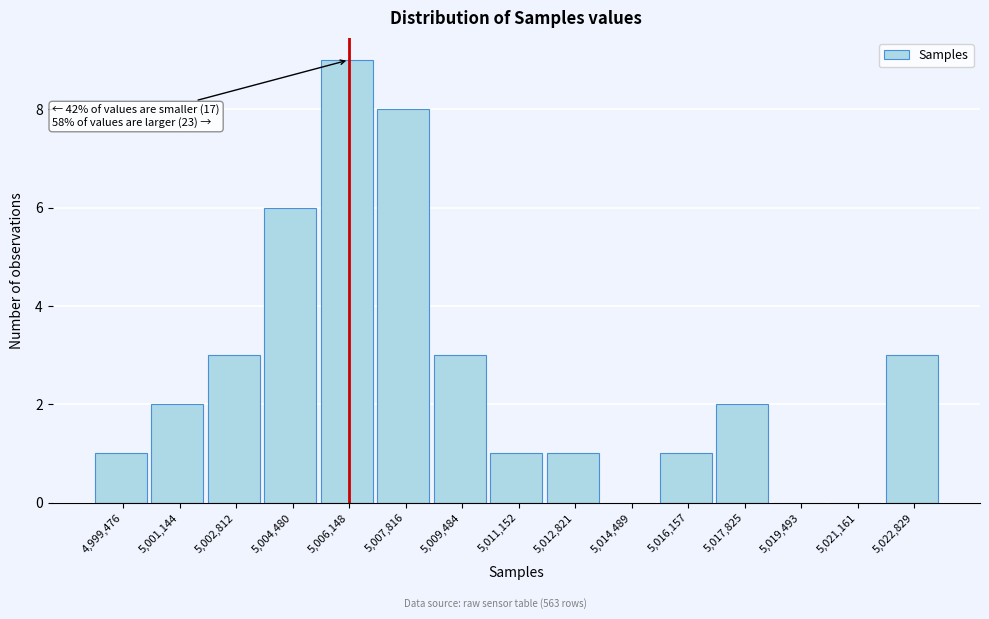

Reading left to right, extract all data points from this chart.

4,999,476=1	5,001,144=2	5,002,812=3	5,004,480=6	5,006,148=9	5,007,816=8	5,009,484=3	5,011,152=1	5,012,821=1	5,014,489=0	5,016,157=1	5,017,825=2	5,019,493=0	5,021,161=0	5,022,829=3